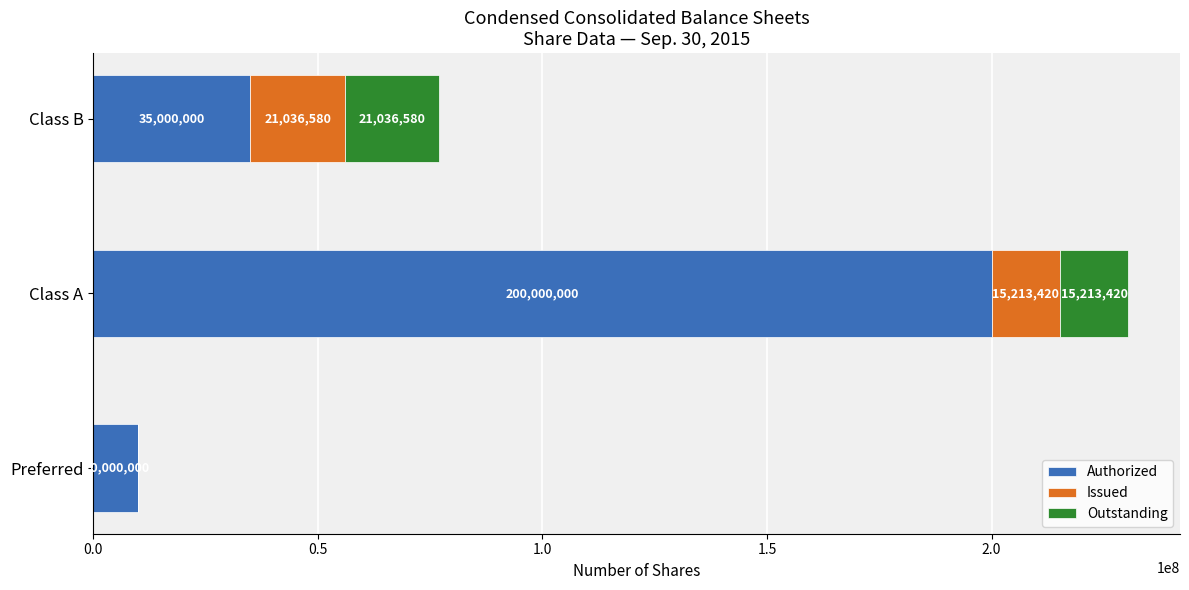

What is the maximum value for Authorized?

200000000